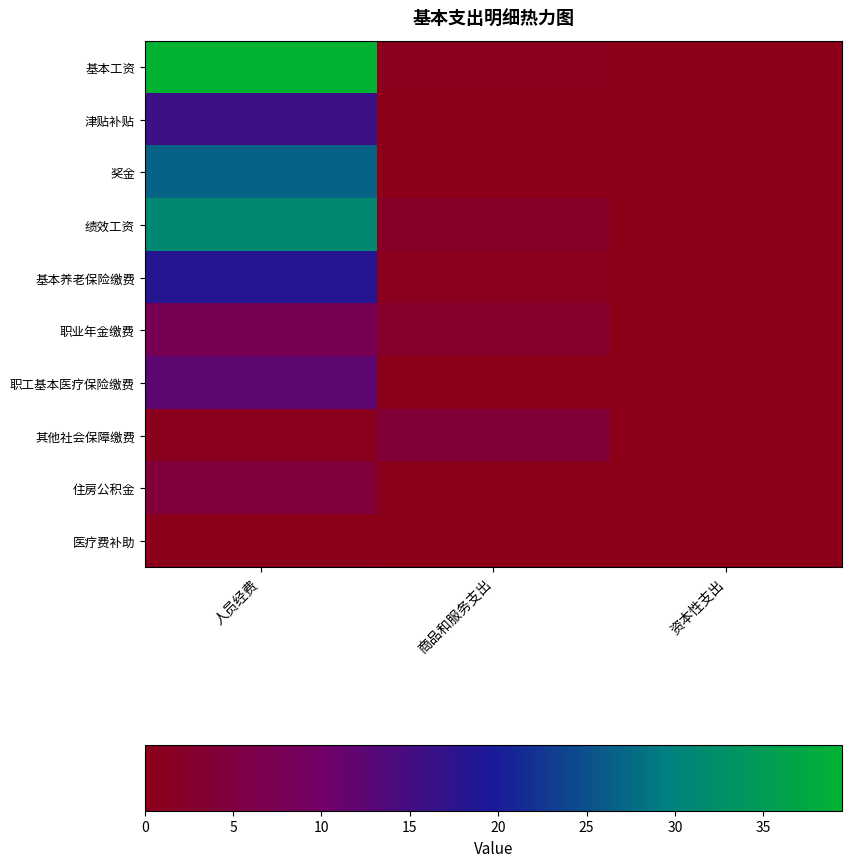

Which has a higher value, 资本性支出 or 人员经费?

人员经费